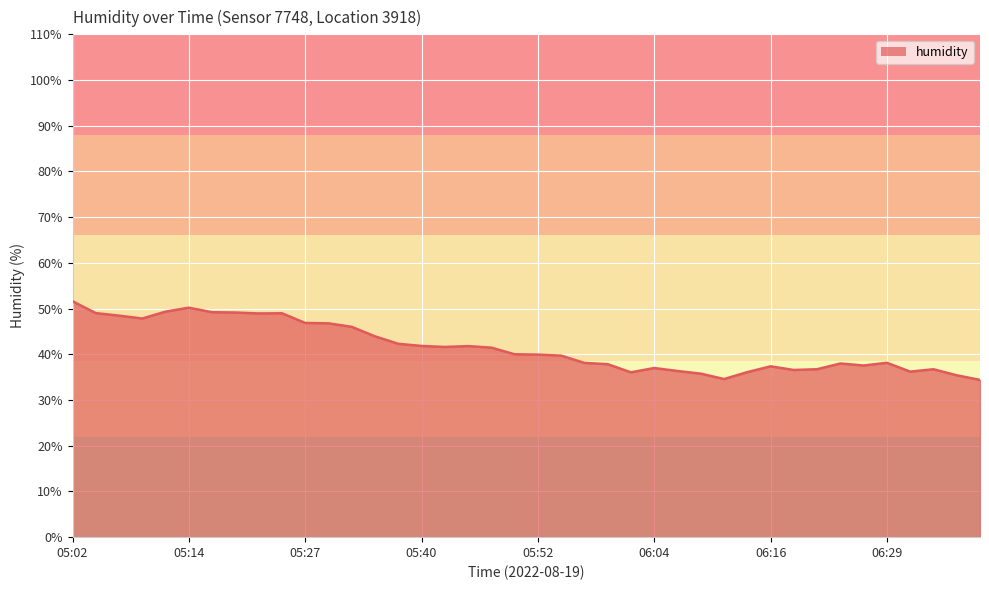

What is the greatest value displayed?

51.6